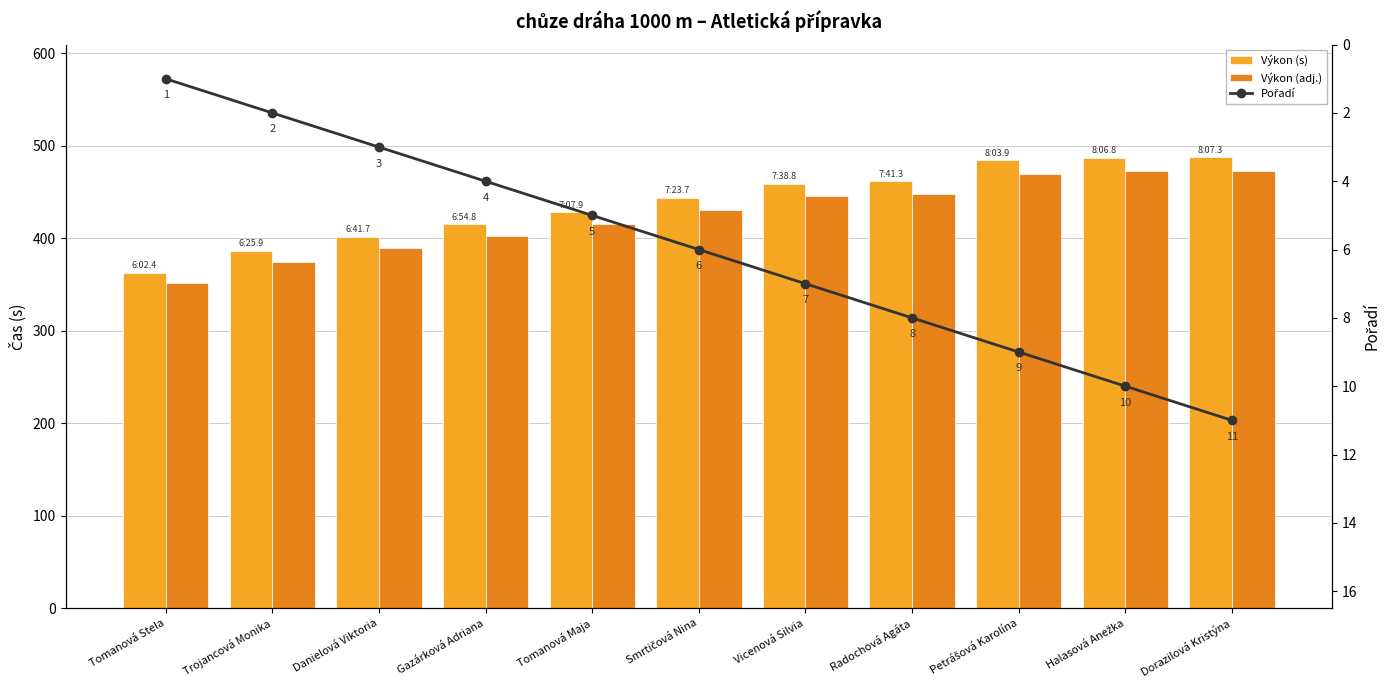

What is the label of the 6th bar from the left?

Smrtičová Nina